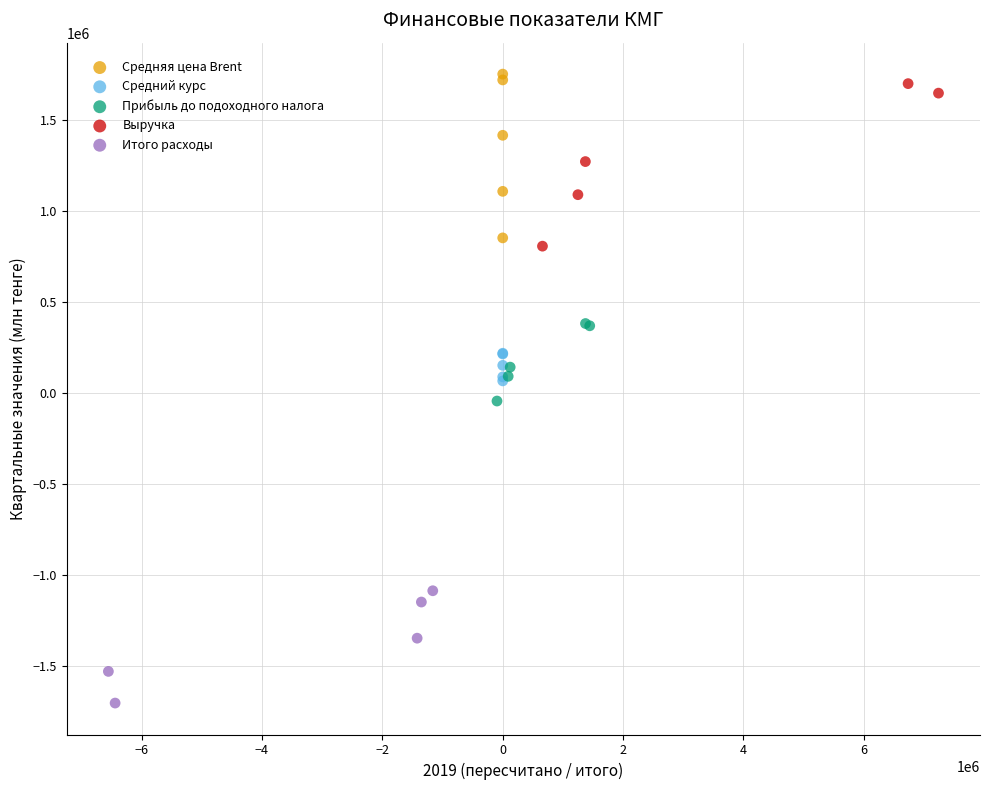

What are all the series names shown in the legend?

Средняя цена Brent, Средний курс, Прибыль до подоходного налога, Выручка, Итого расходы